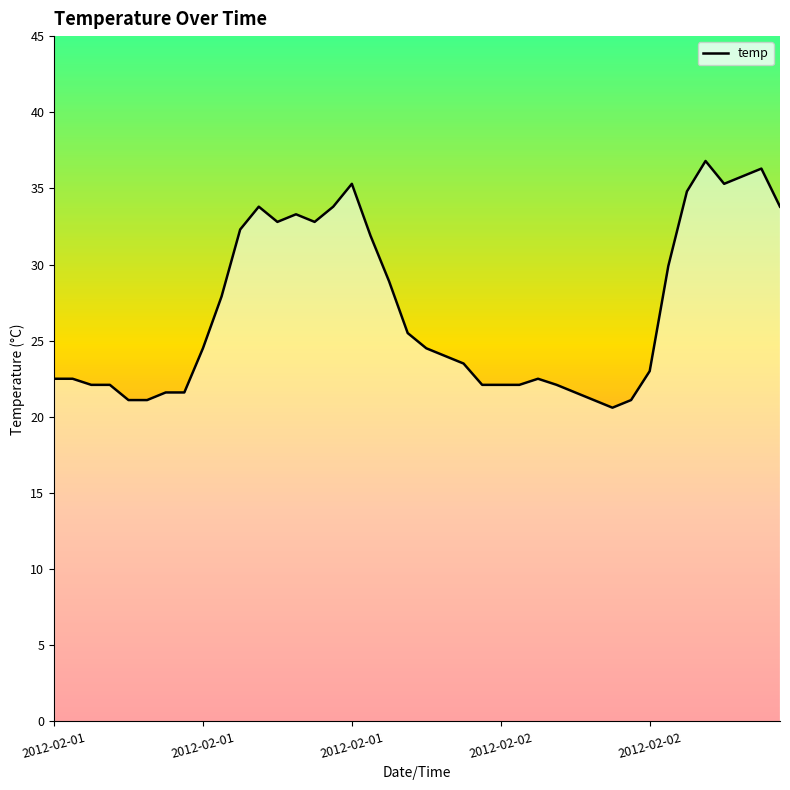

What is the greatest value displayed?

36.8